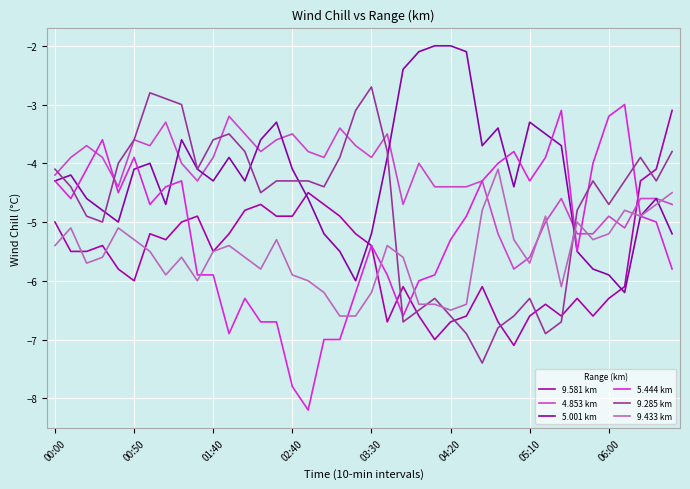

What is the sum of all 5.444 km values?

-207.8